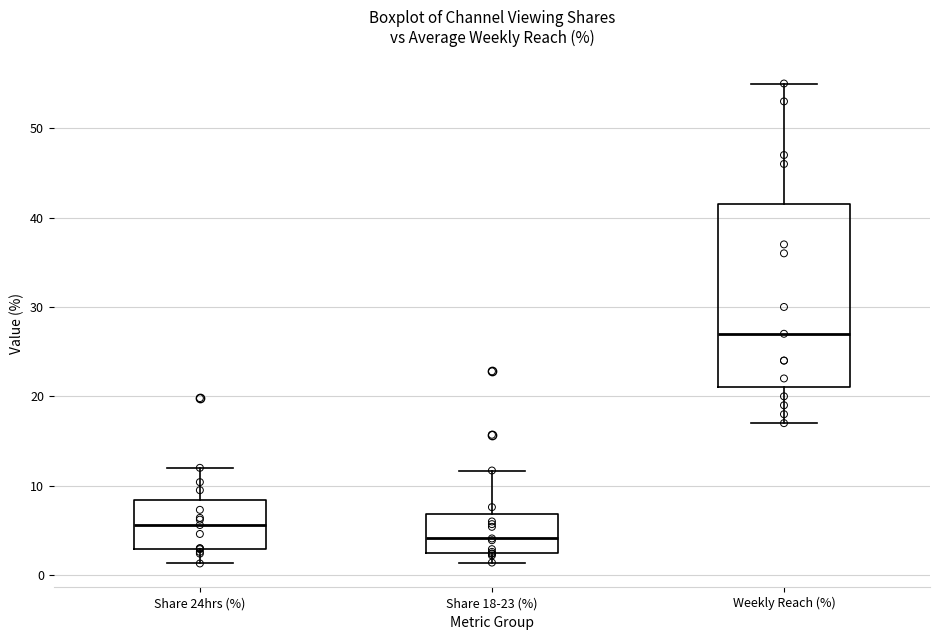

Where is the lower edge of the box for Share 18-23 (%) on the y-axis? The values are not printed on the chart, so give them approximately, as read against the axis.

3